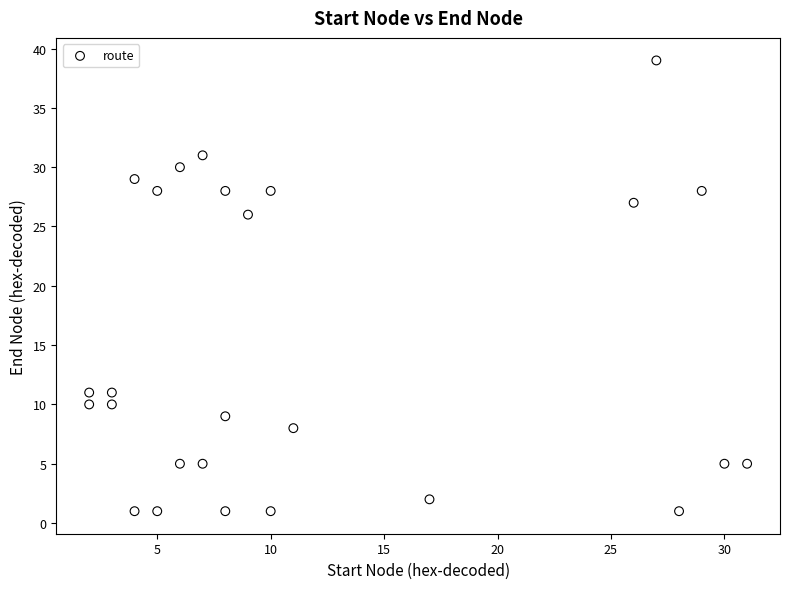

What Y value in the scatter plot is closest to 20?

26